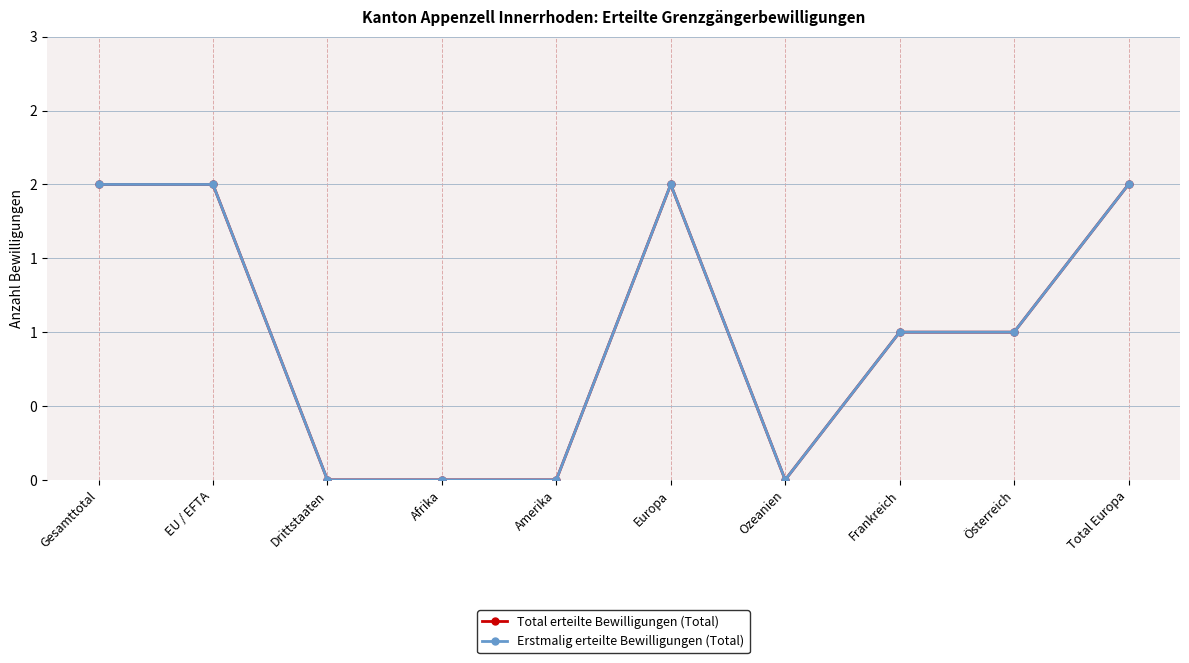

What is the total value across all series at Frankreich?

2